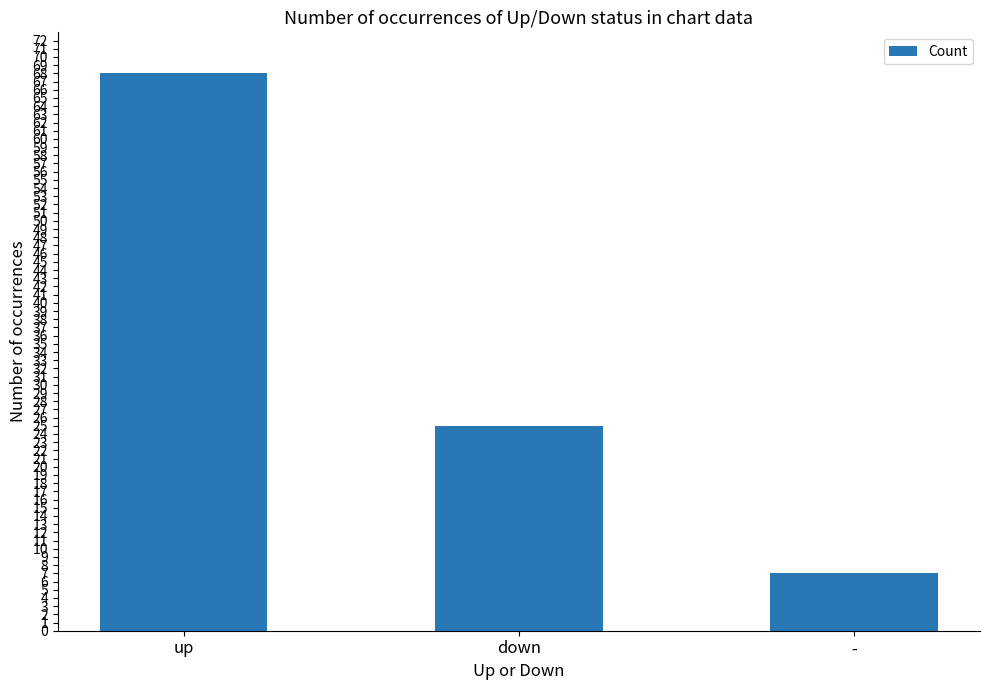

The value at - is 3. True or false?

False